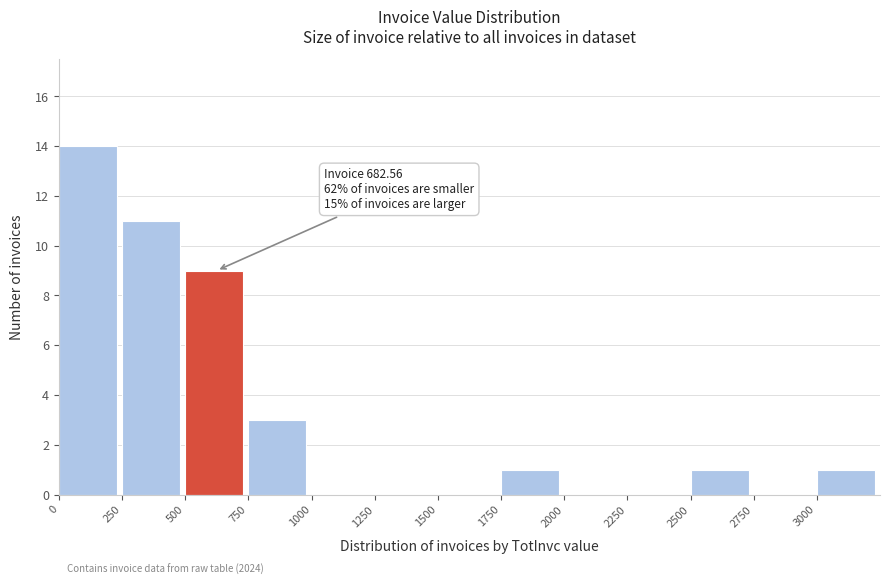

Which range on the x-axis has the tallest bar?

0 to 250